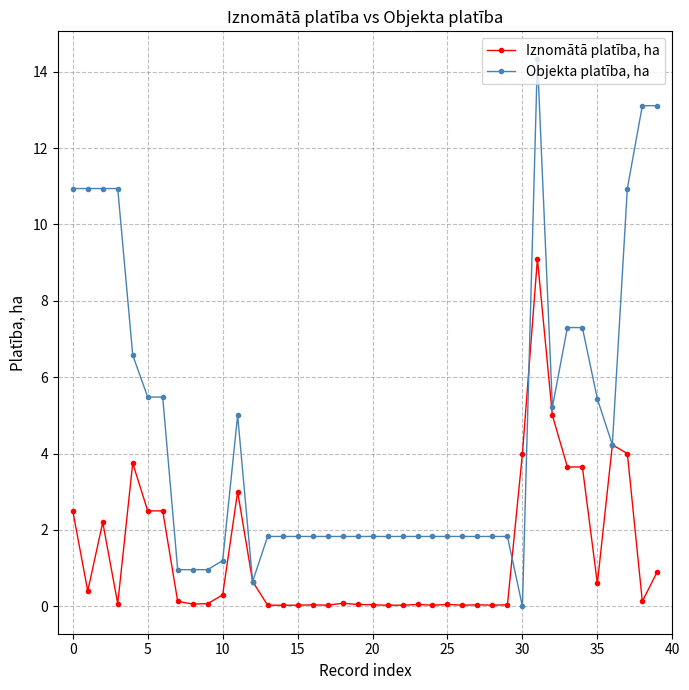

Rank the series by their maximum value, from highest to lowest.

Objekta platība, ha, Iznomātā platība, ha